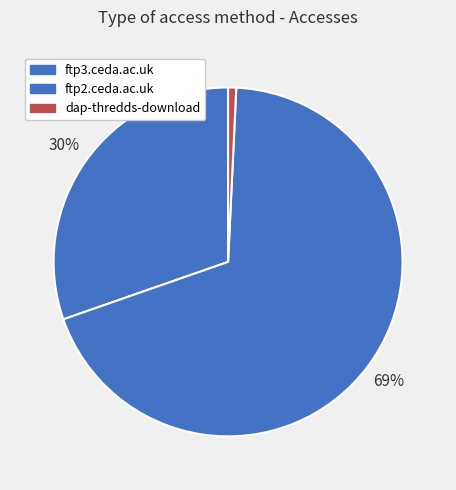

To the nearest percent, what portion does dap-thredds-download represent?

1%